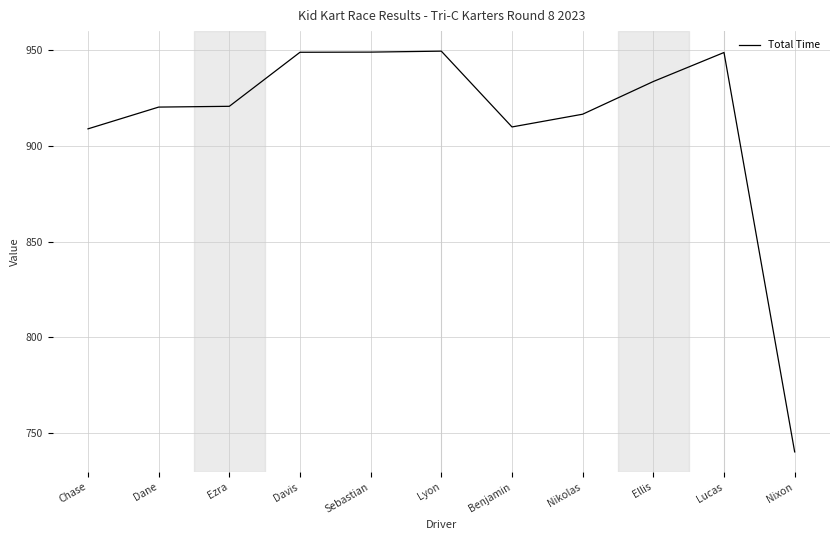

True or false: the data has more than 0 interior local peaks.

True